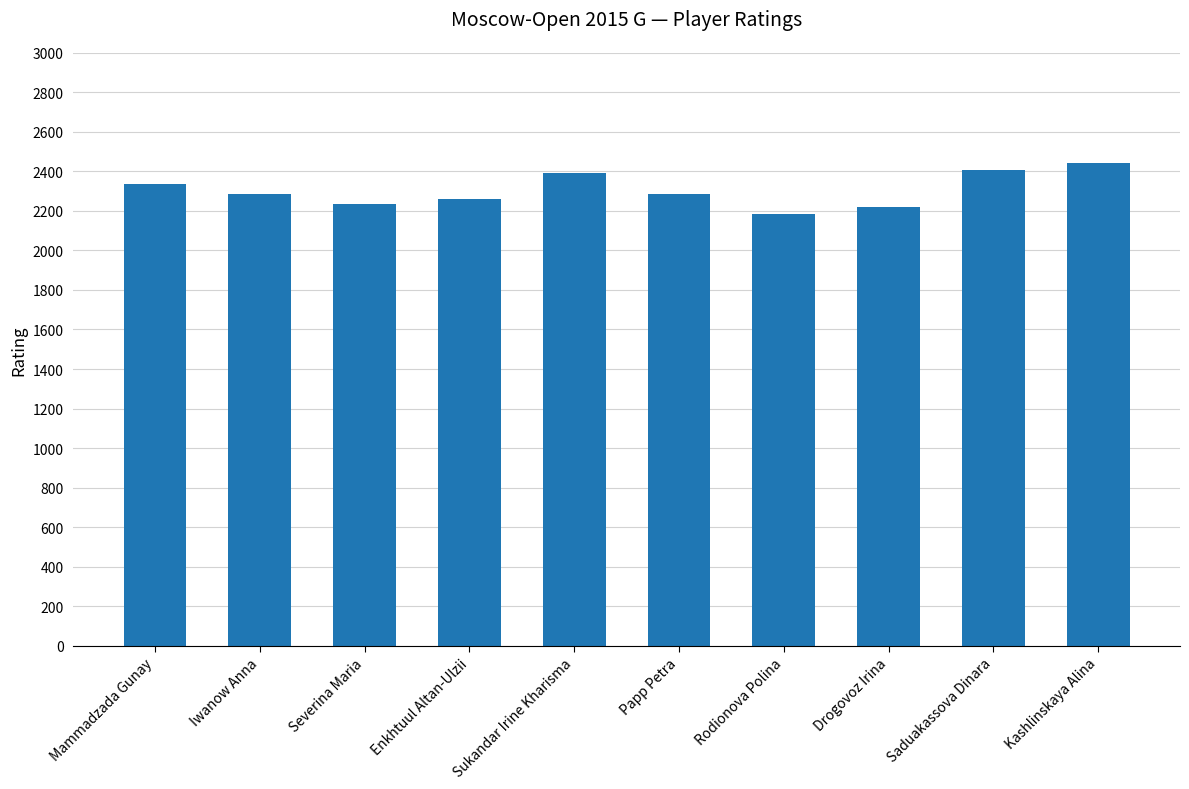

How many categories are shown in the chart?

10